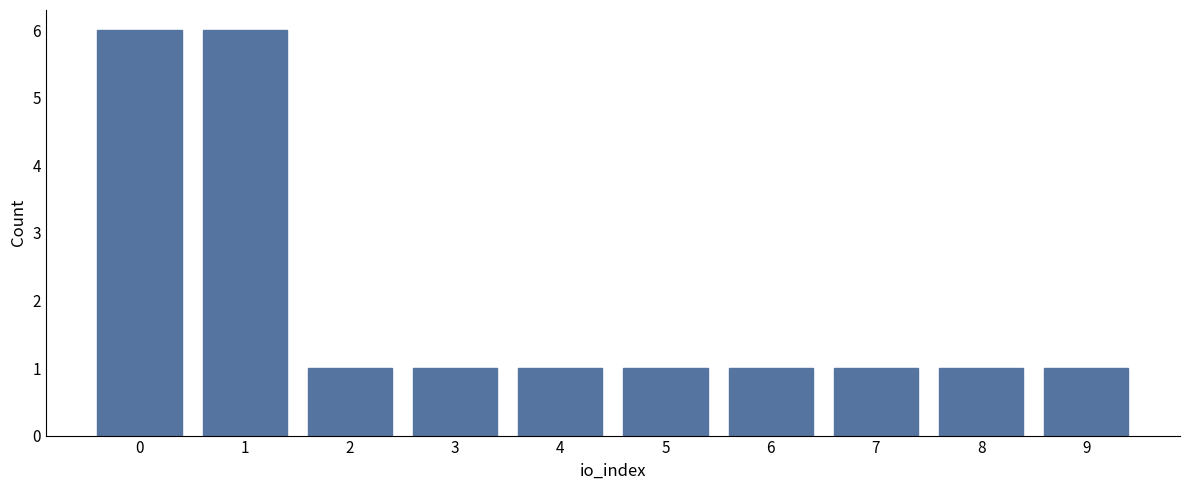

Reading left to right, list all the values displayed in this chart.

0=6	1=6	2=1	3=1	4=1	5=1	6=1	7=1	8=1	9=1